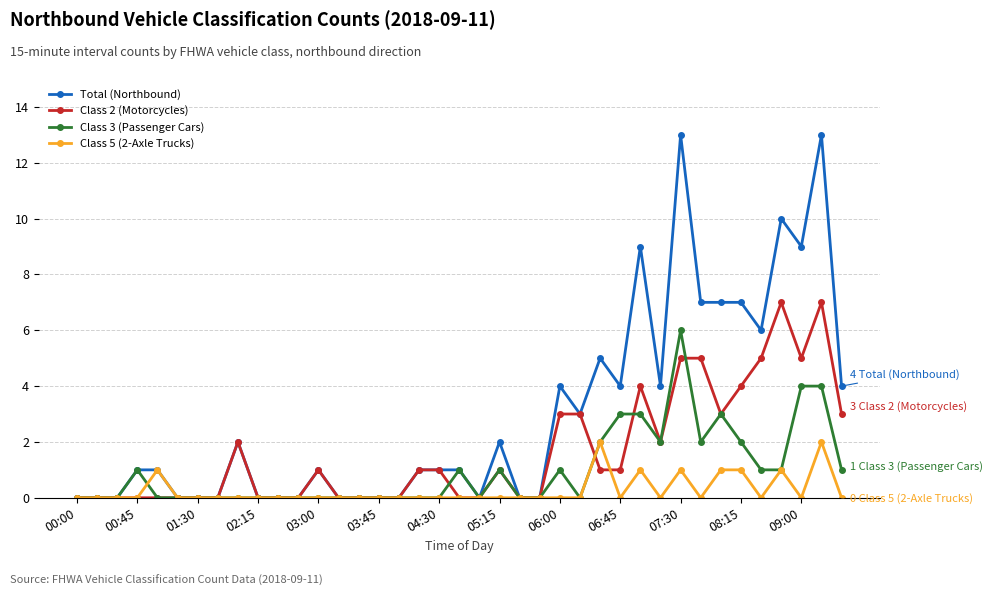

What is the maximum value shown in the chart?

13